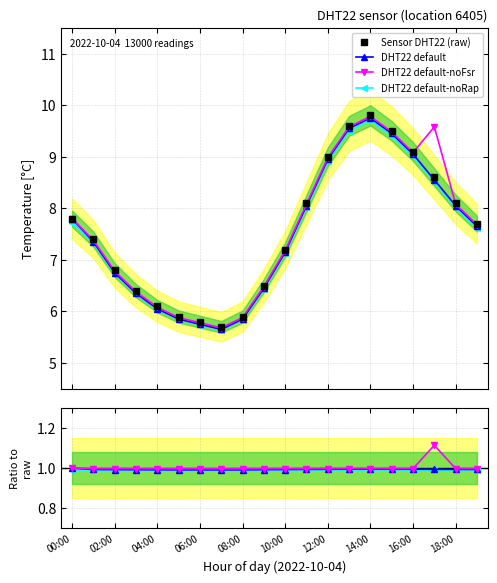

Does the chart have visible grid lines?

Yes